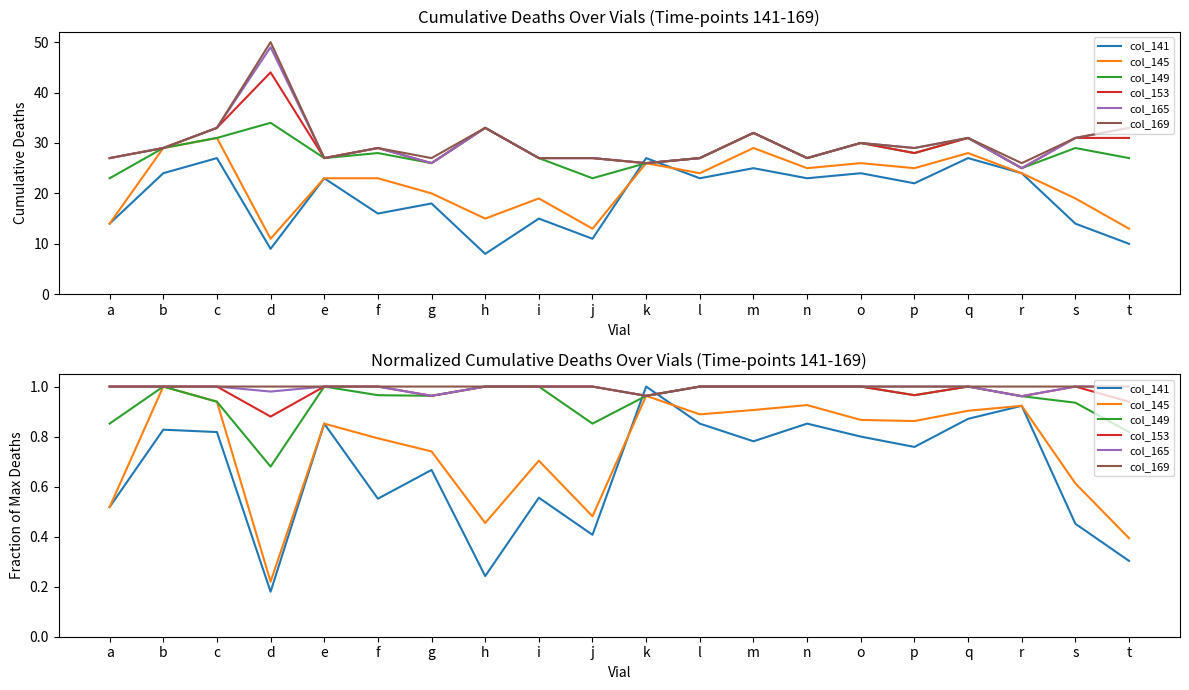

Reading right to left, what are all the values shown in this chart?

col_141: 0.3	0.5	0.9	0.9	0.8	0.8	0.9	0.8	0.9	1.0	0.4	0.6	0.2	0.7	0.6	0.9	0.2	0.8	0.8	0.5
col_145: 0.4	0.6	0.9	0.9	0.9	0.9	0.9	0.9	0.9	1.0	0.5	0.7	0.5	0.7	0.8	0.9	0.2	0.9	1.0	0.5
col_149: 0.8	0.9	1.0	1.0	1.0	1.0	1.0	1.0	1.0	1.0	0.9	1.0	1.0	1.0	1.0	1.0	0.7	0.9	1.0	0.9
col_153: 0.9	1.0	1.0	1.0	1.0	1.0	1.0	1.0	1.0	1.0	1.0	1.0	1.0	1.0	1.0	1.0	0.9	1.0	1.0	1.0
col_165: 1.0	1.0	1.0	1.0	1.0	1.0	1.0	1.0	1.0	1.0	1.0	1.0	1.0	1.0	1.0	1.0	1.0	1.0	1.0	1.0
col_169: 1.0	1.0	1.0	1.0	1.0	1.0	1.0	1.0	1.0	1.0	1.0	1.0	1.0	1.0	1.0	1.0	1.0	1.0	1.0	1.0